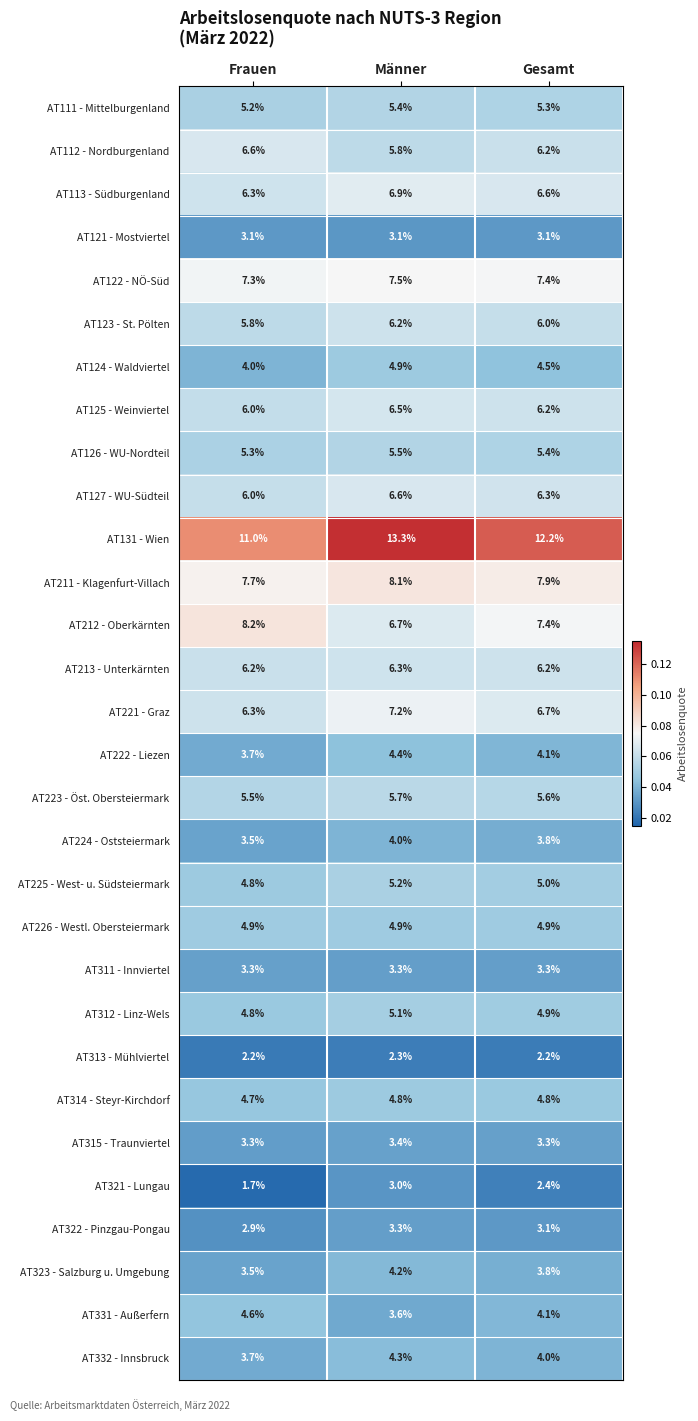

Rank the categories by AT122 - NÖ-Süd value from highest to lowest.

Männer, Gesamt, Frauen